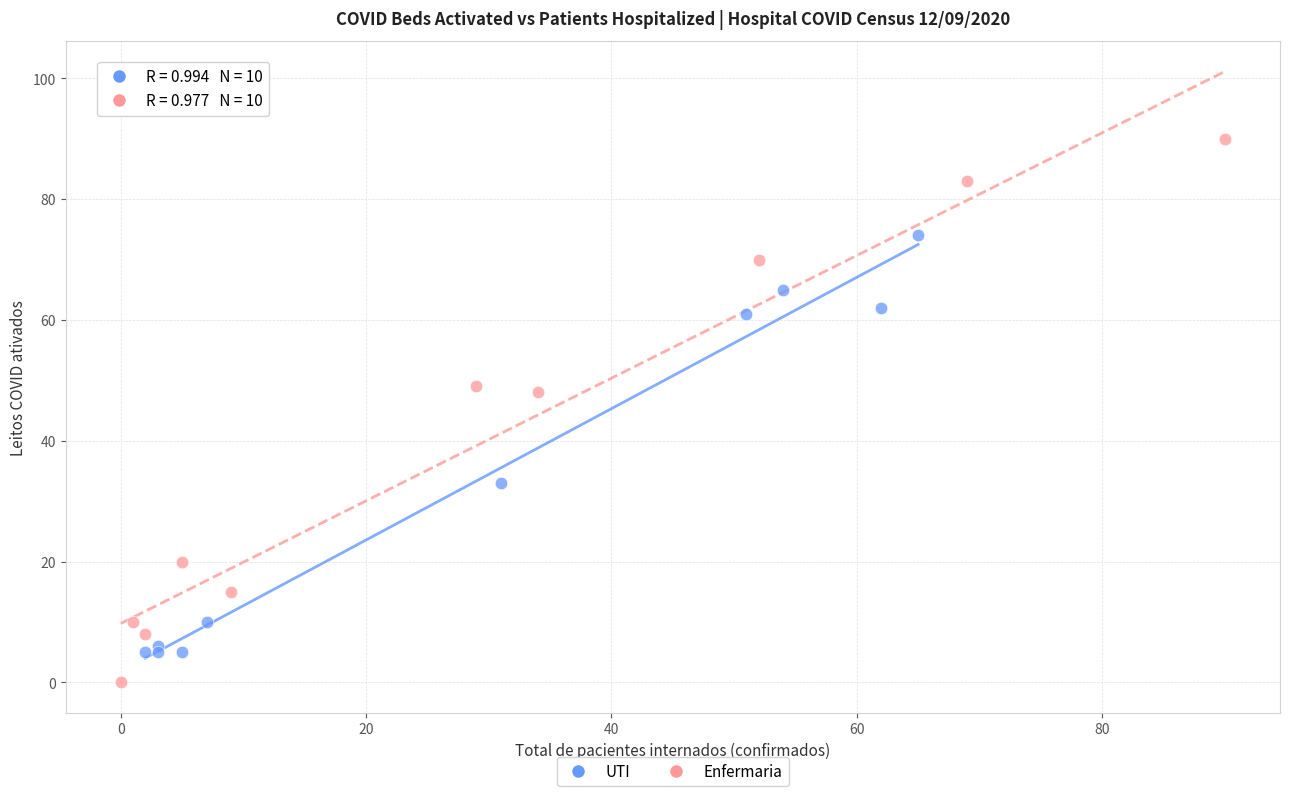

What are all the series names shown in the legend?

UTI, Enfermaria